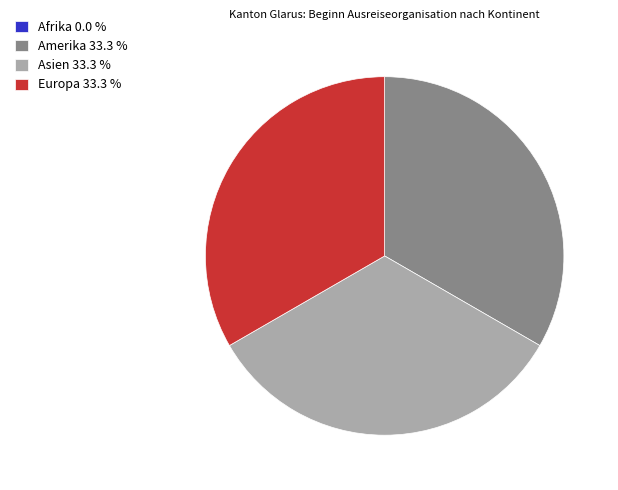

The Asien slice represents 33% of the pie. True or false?

True